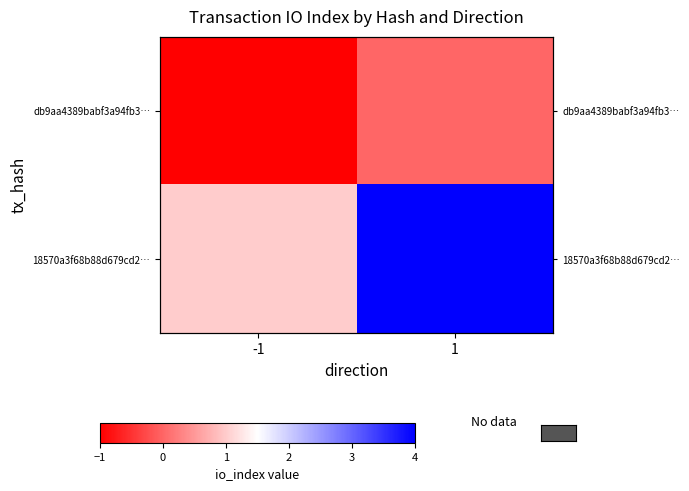

List the labels in order of db9aa4389babf3a94fb3… value, smallest first.

-1, 1